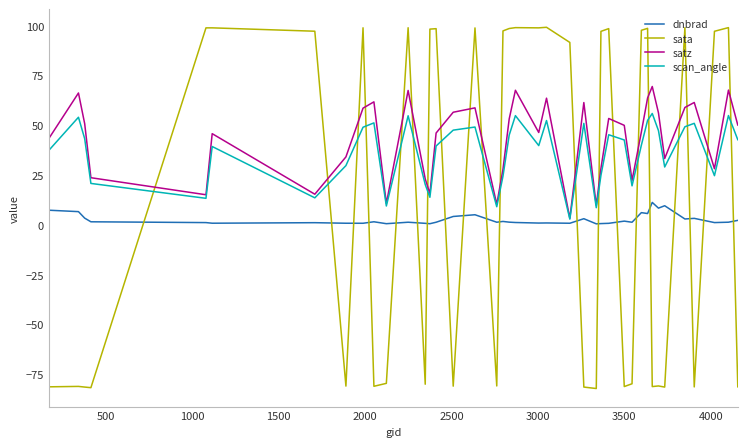

How many times do sata and satz cross each other?

20